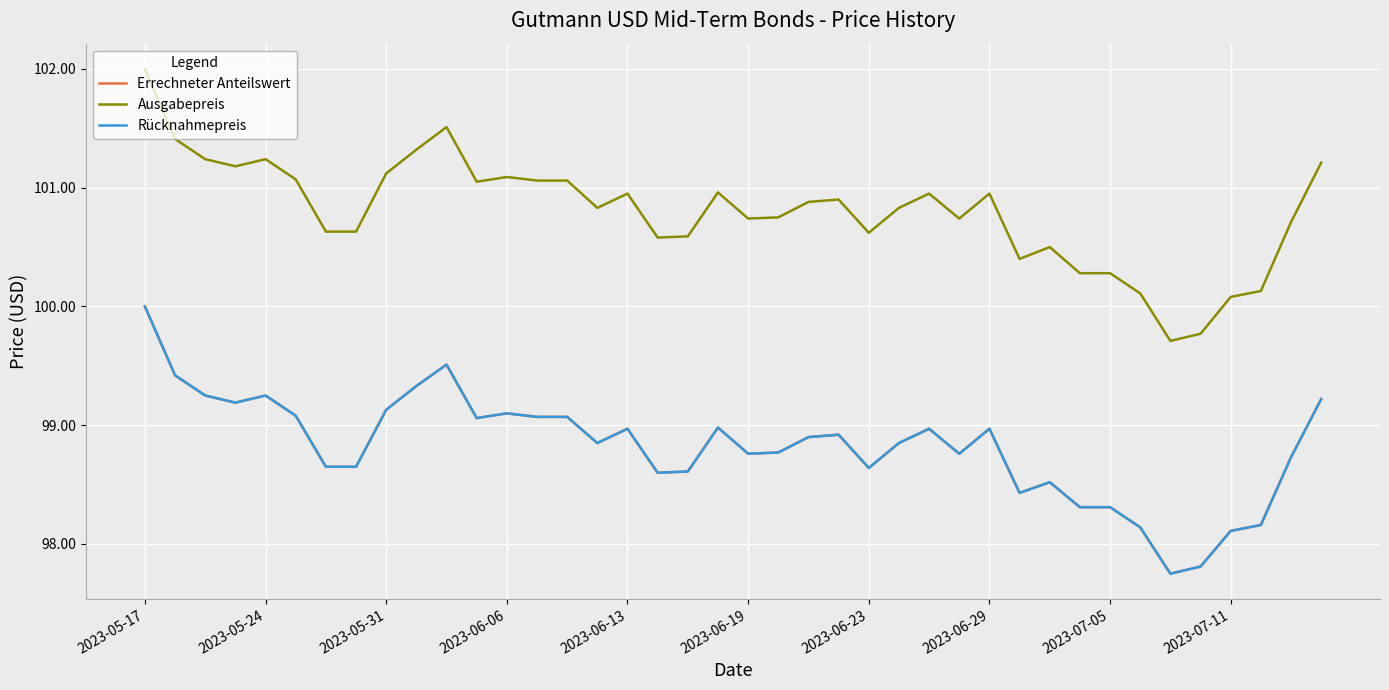

True or false: Ausgabepreis and Rücknahmepreis intersect in this chart.

False